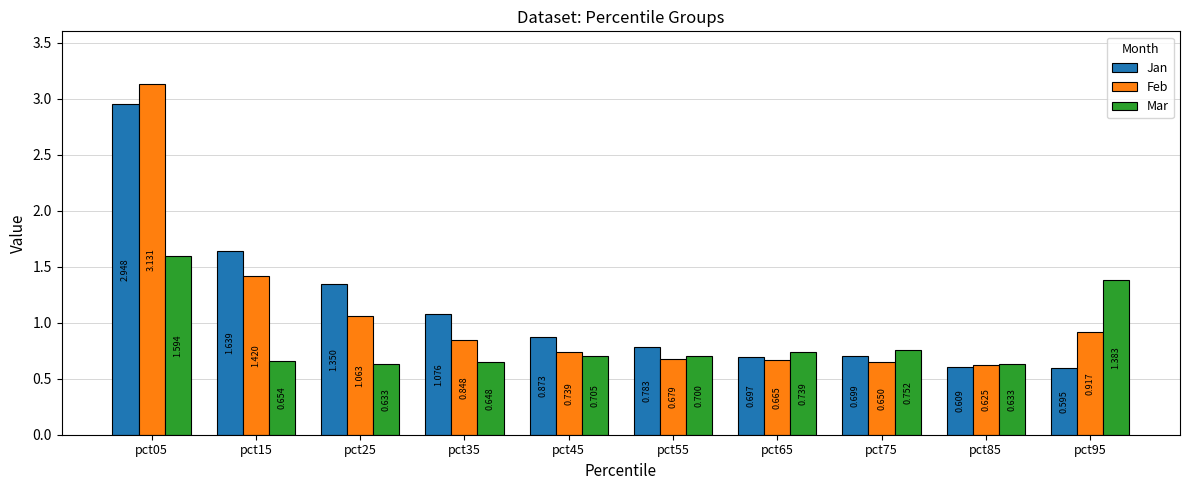

List the series in order of their peak value, highest first.

Feb, Jan, Mar